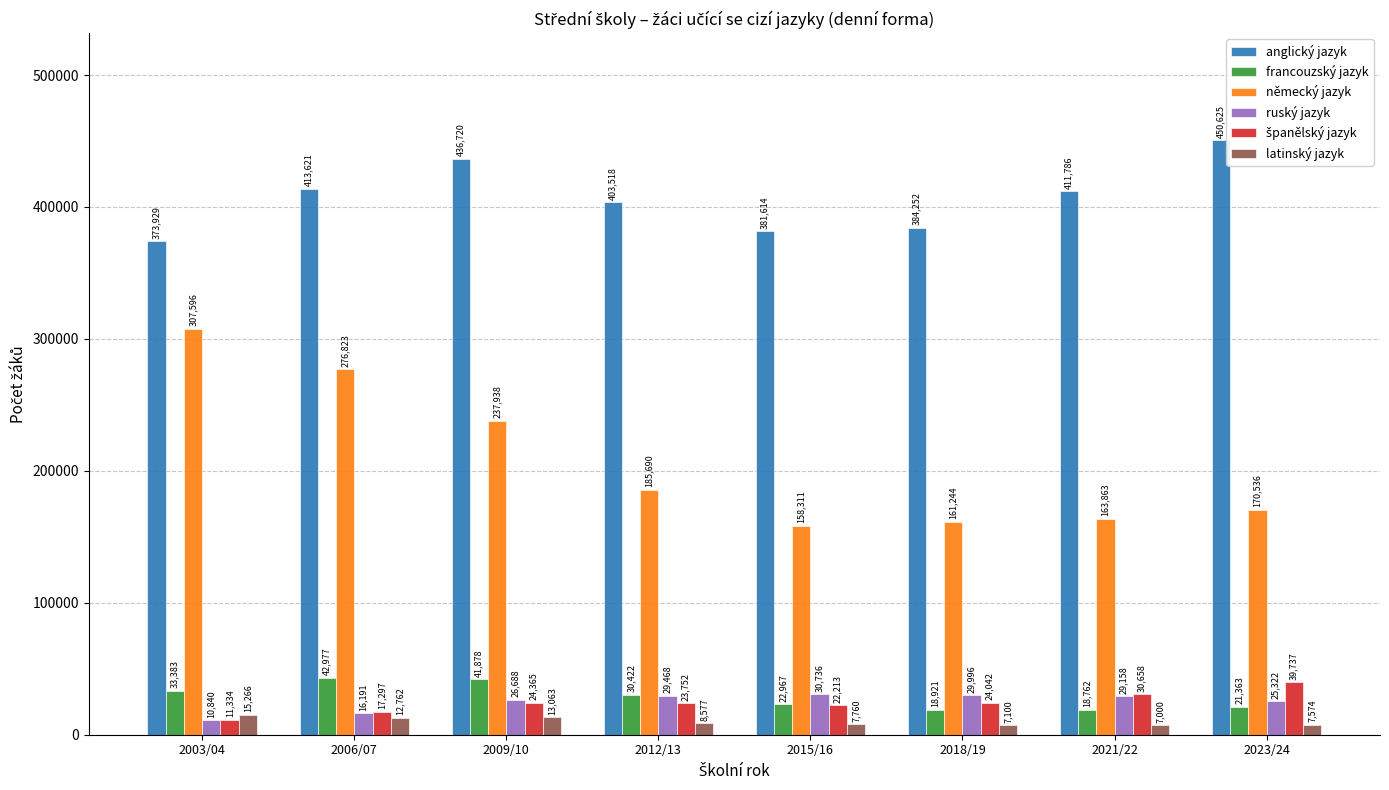

Is it true that latinský jazyk equals 7574 at 2023/24?

True